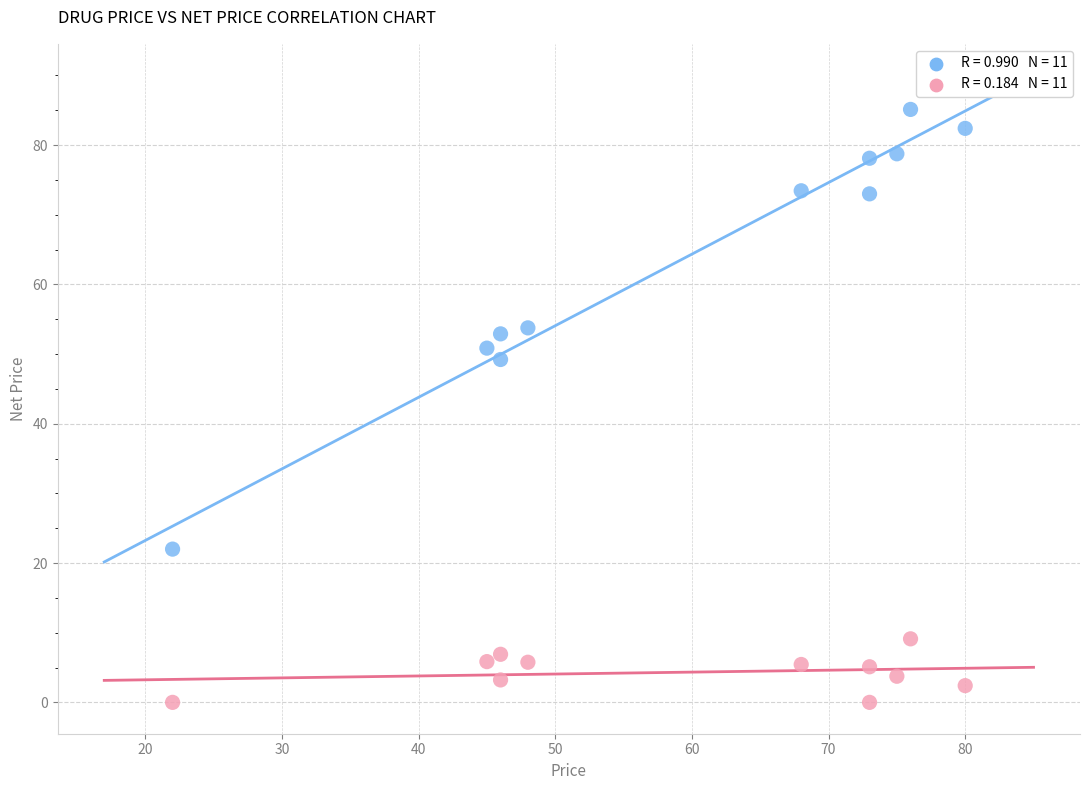

Across all series, what Y value is closest to 42?

49.2